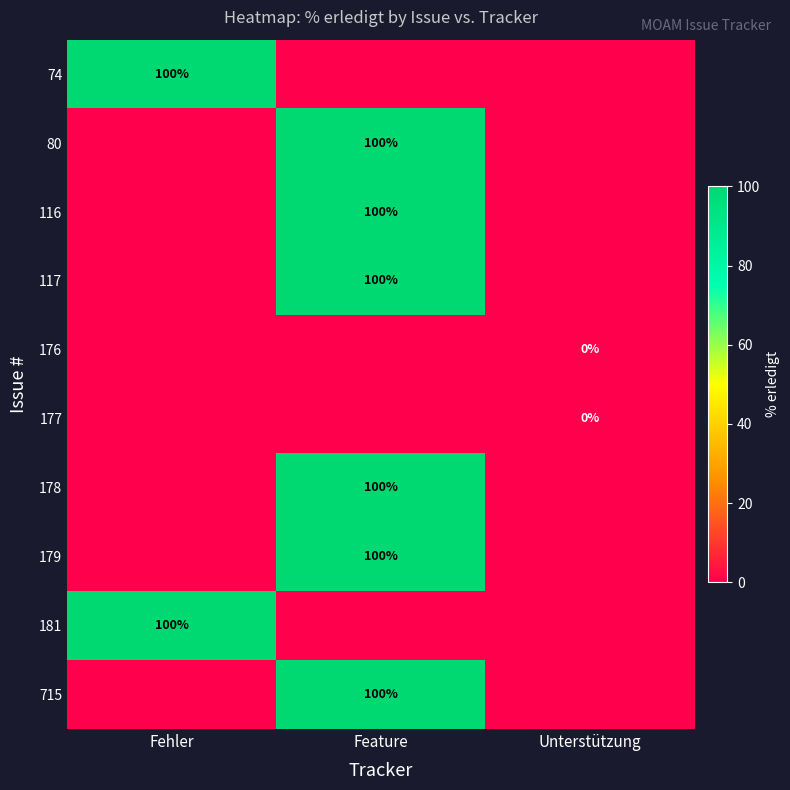

How many values in 74 are above zero?

1